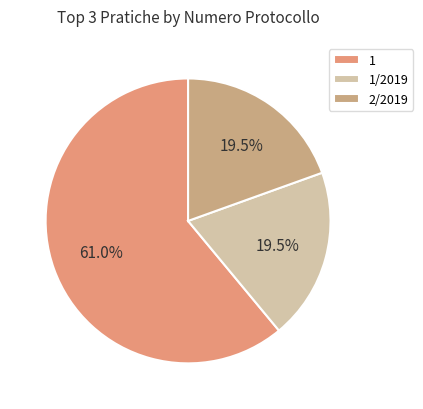

Which has a higher value, 1/2019 or 2/2019?

2/2019